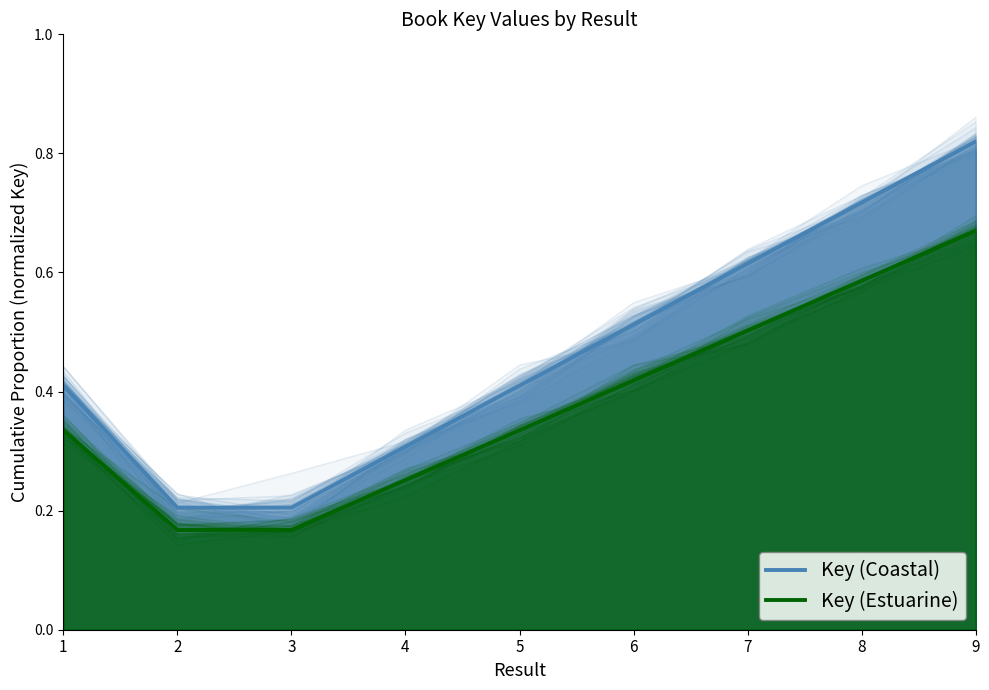

What is the minimum value for Key (Estuarine)?

0.2